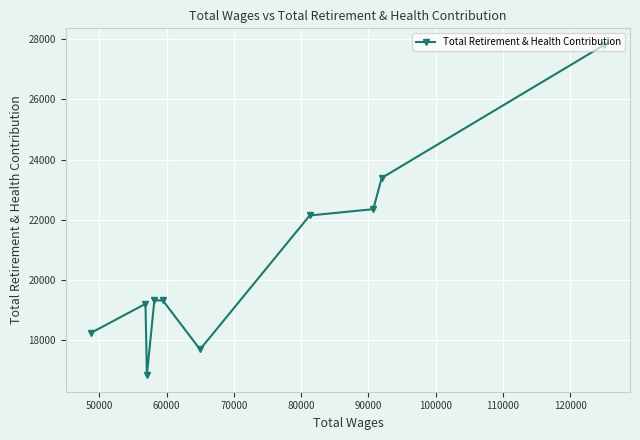

Does the chart display data point markers on the line(s)?

Yes